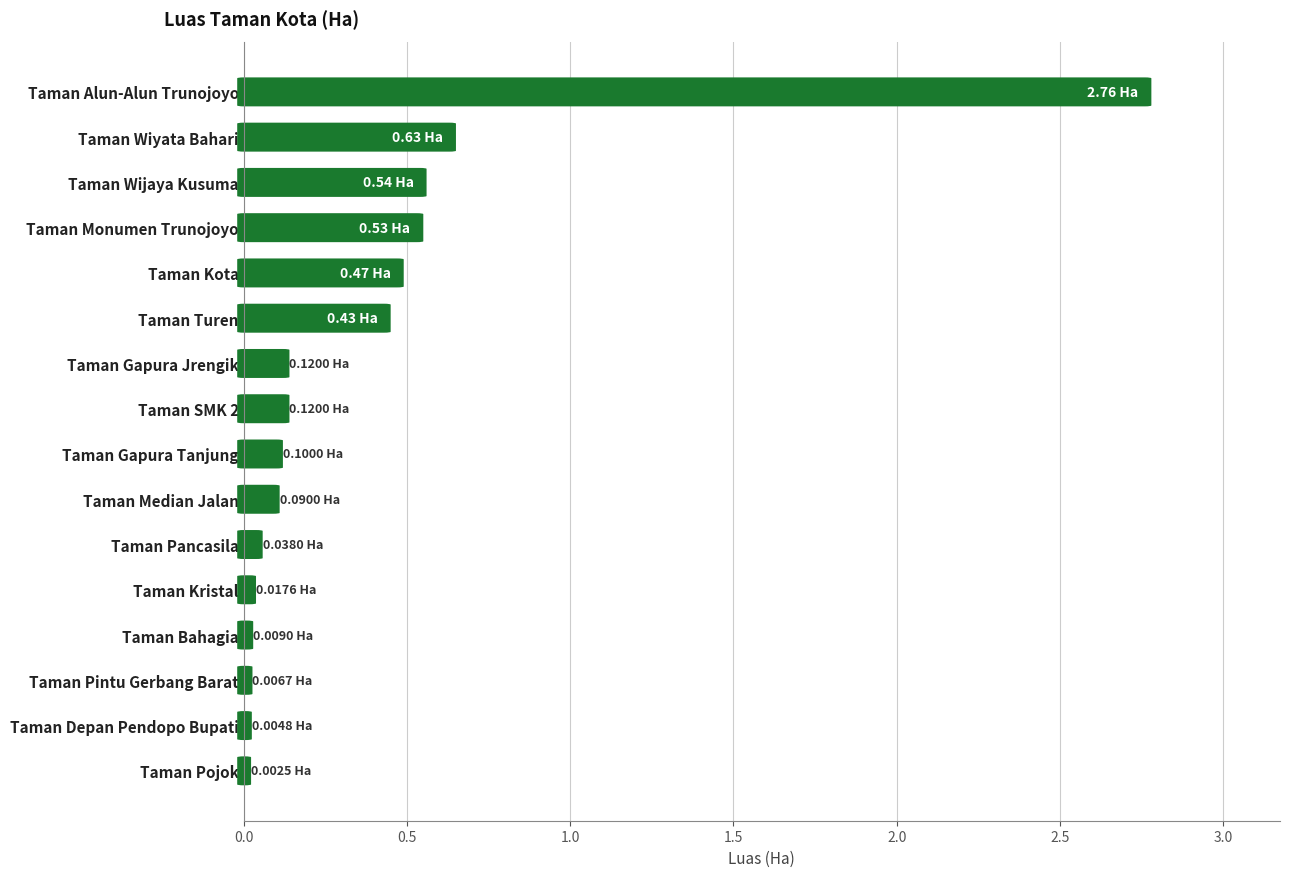

Reading right to left, extract all data points from this chart.

2.8	0.6	0.5	0.5	0.5	0.4	0.1	0.1	0.1	0.1	0.0	0.0	0.0	0.0	0.0	0.0